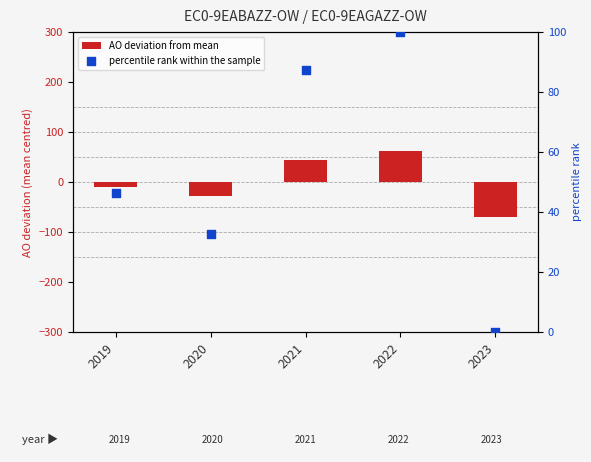

Which series has the largest total across all categories?

percentile rank within the sample